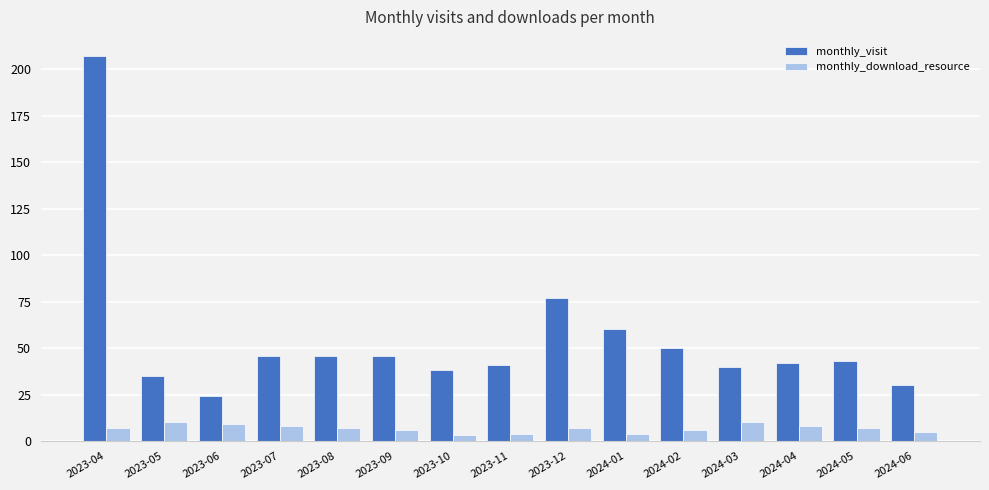

What are all the series names shown in the legend?

monthly_visit, monthly_download_resource